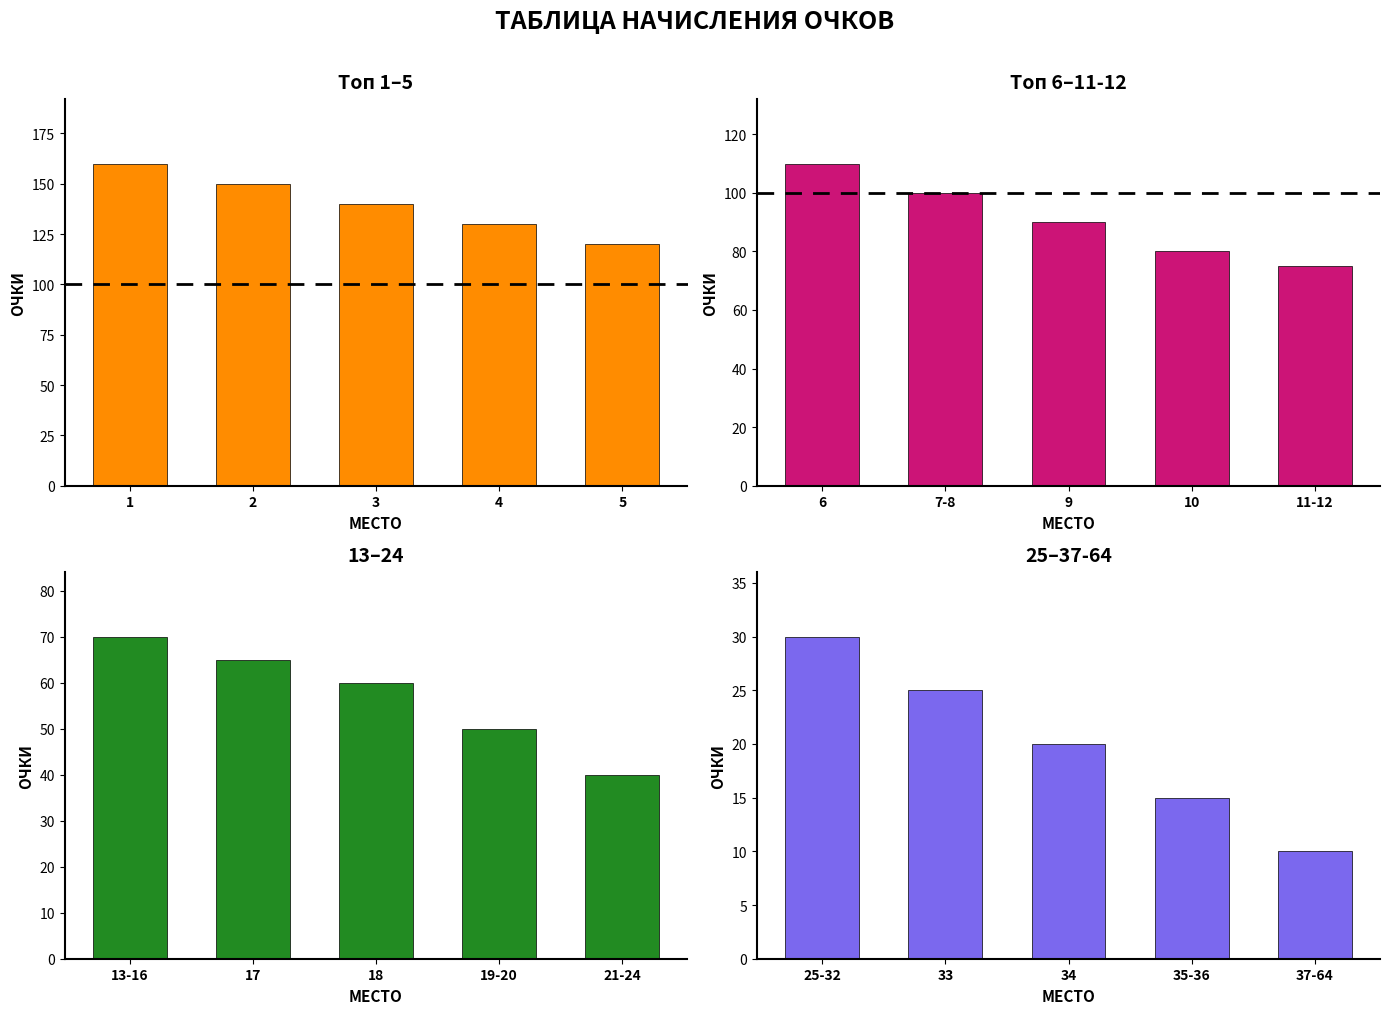

Which series has the widest spread of values?

Топ 1–5